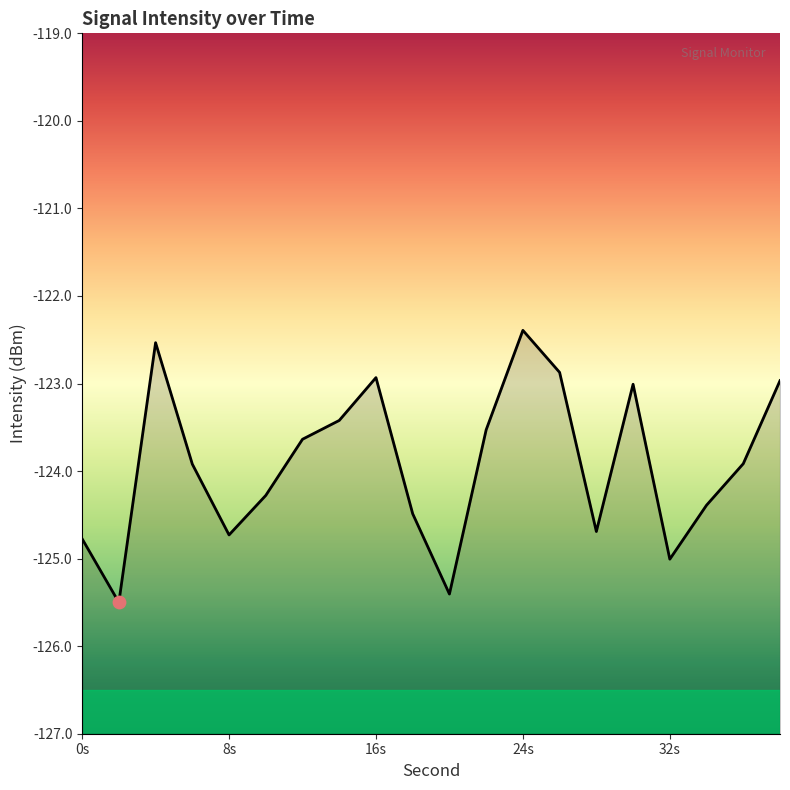

Which has a higher value, 16 or 2?

16